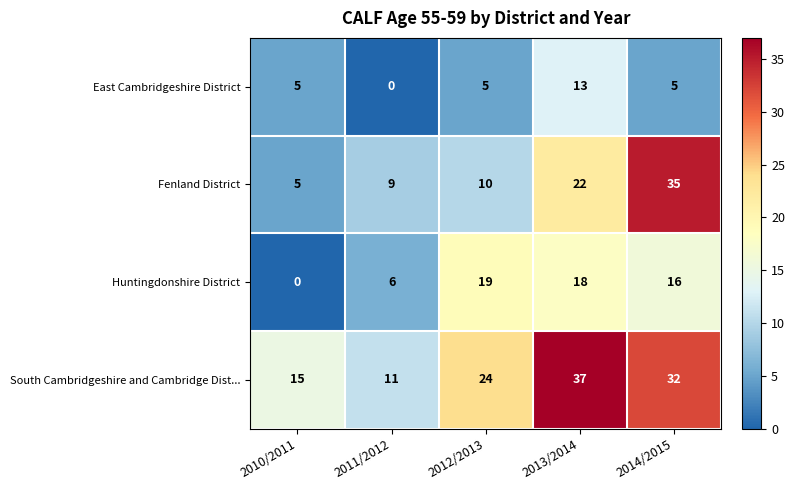

What is the approximate value of East Cambridgeshire District at 2010/2011, to the nearest 5?

5